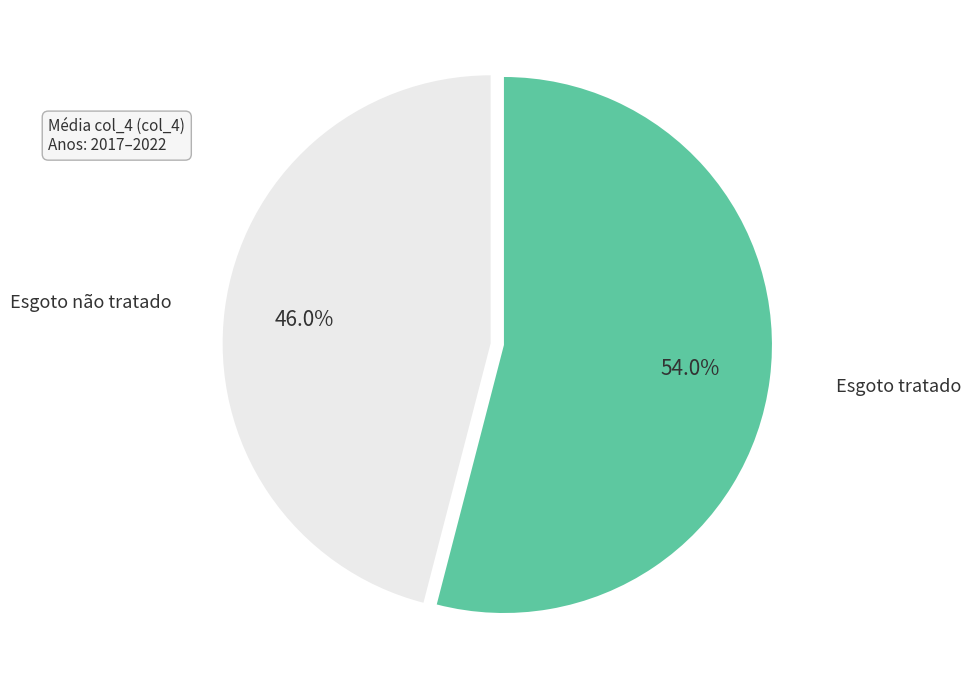

How many segments does this pie chart have?

2